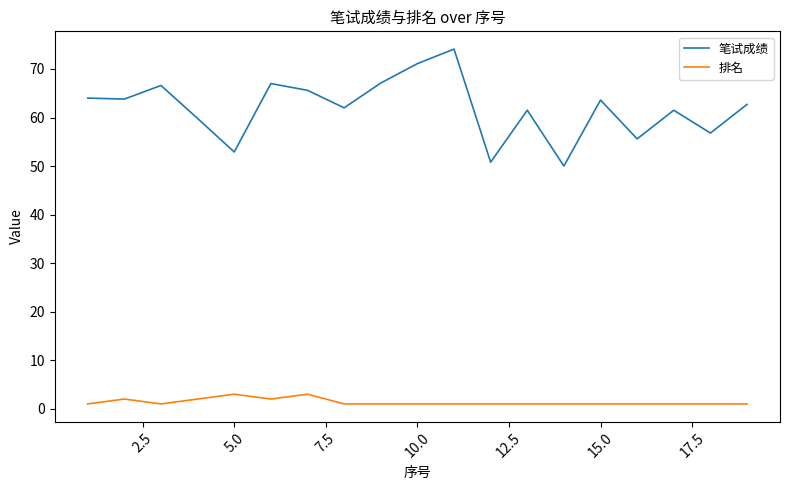

Which series has the largest total across all categories?

笔试成绩